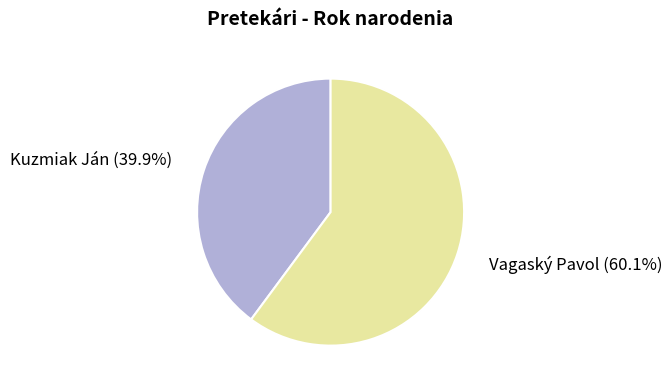

What is the total percentage of Vagaský Pavol and Kuzmiak Ján?

100.0%